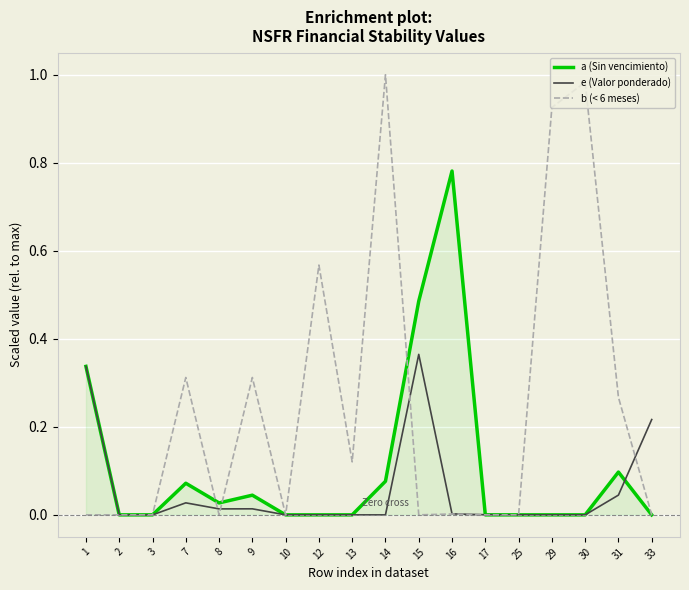

Which series has the largest total across all categories?

b (< 6 meses)